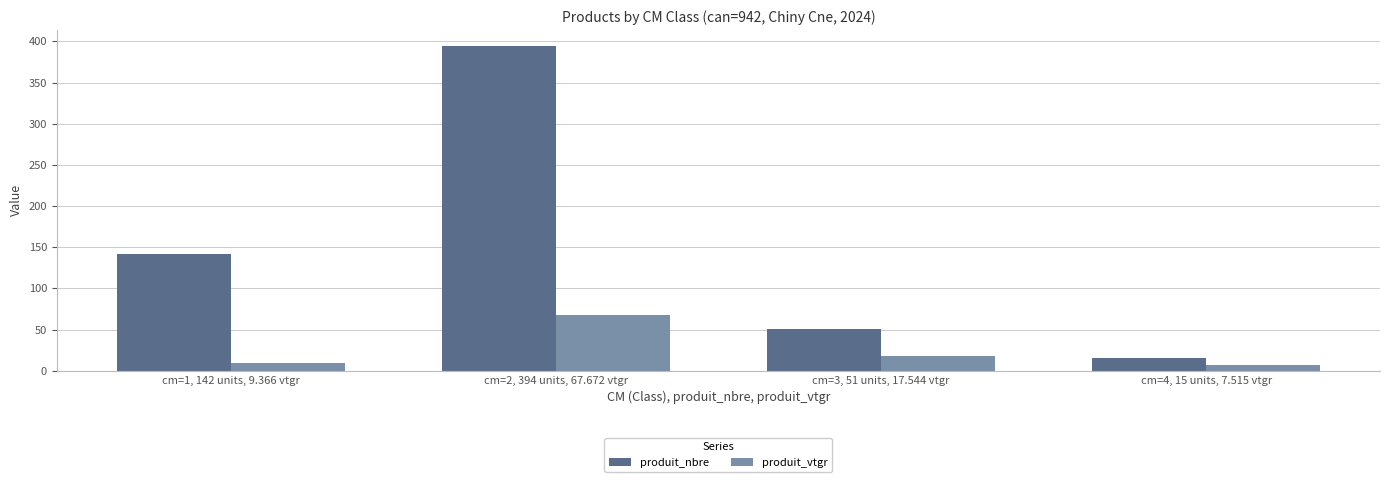

How many data points in produit_nbre are less than 142?

2